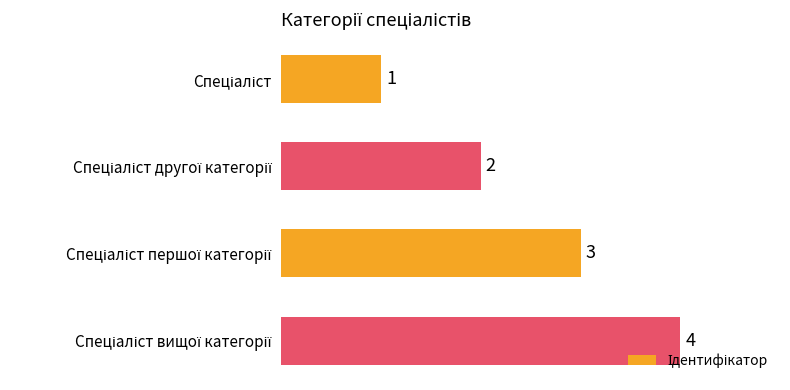

What is the greatest value displayed?

4